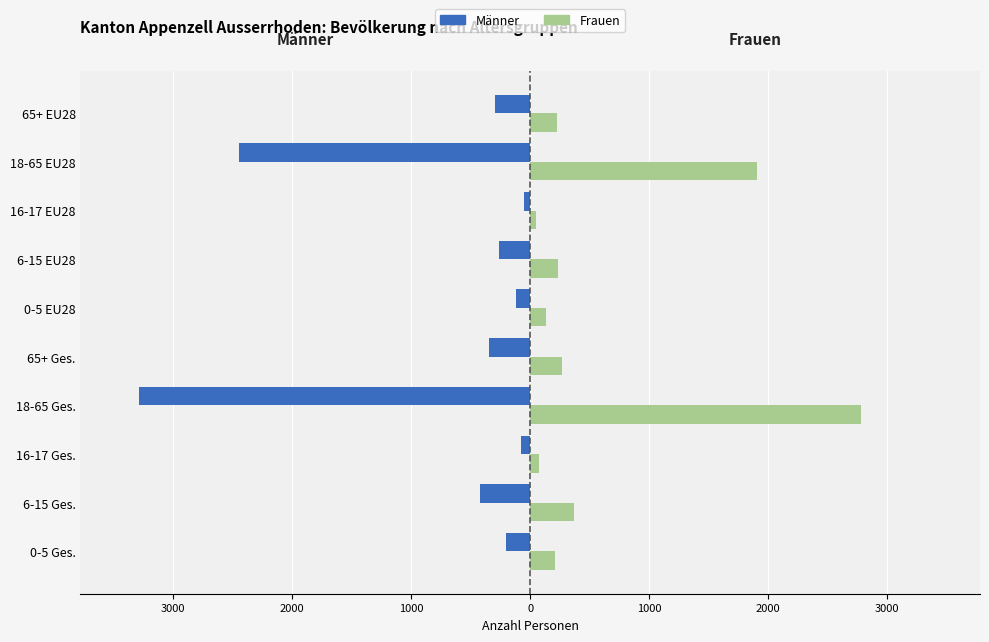

What are all the series names shown in the legend?

Männer, Frauen